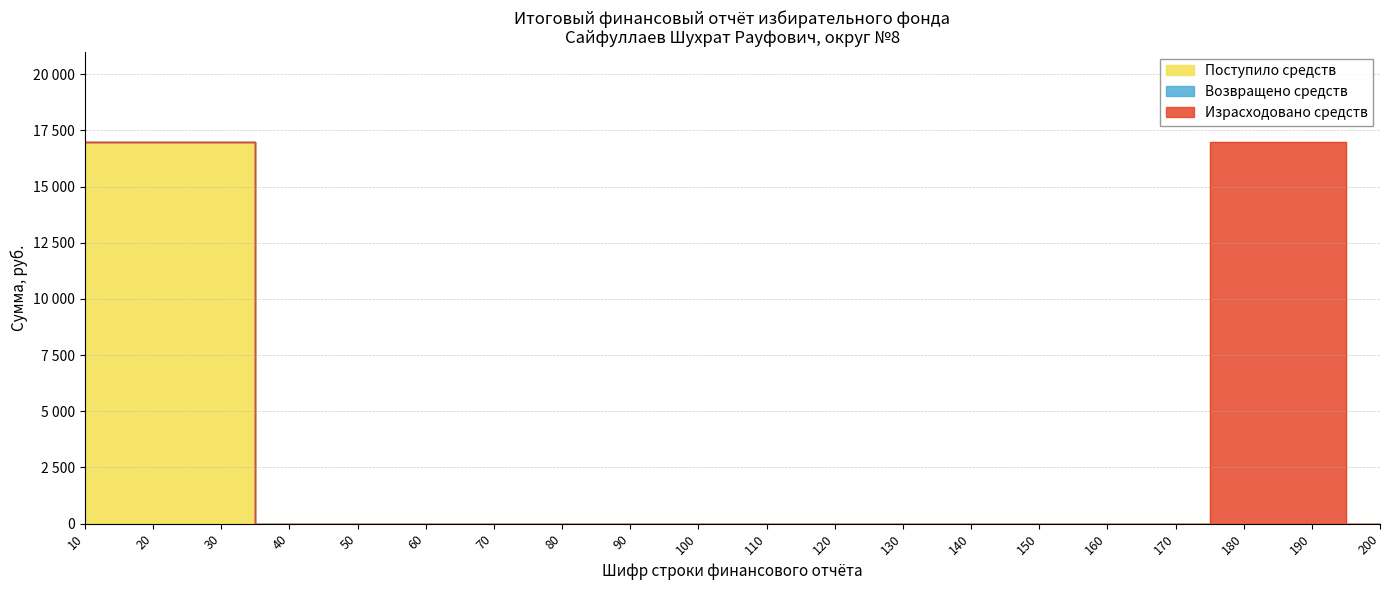

The Собственные средства series shows 9252 at 80. True or false?

False